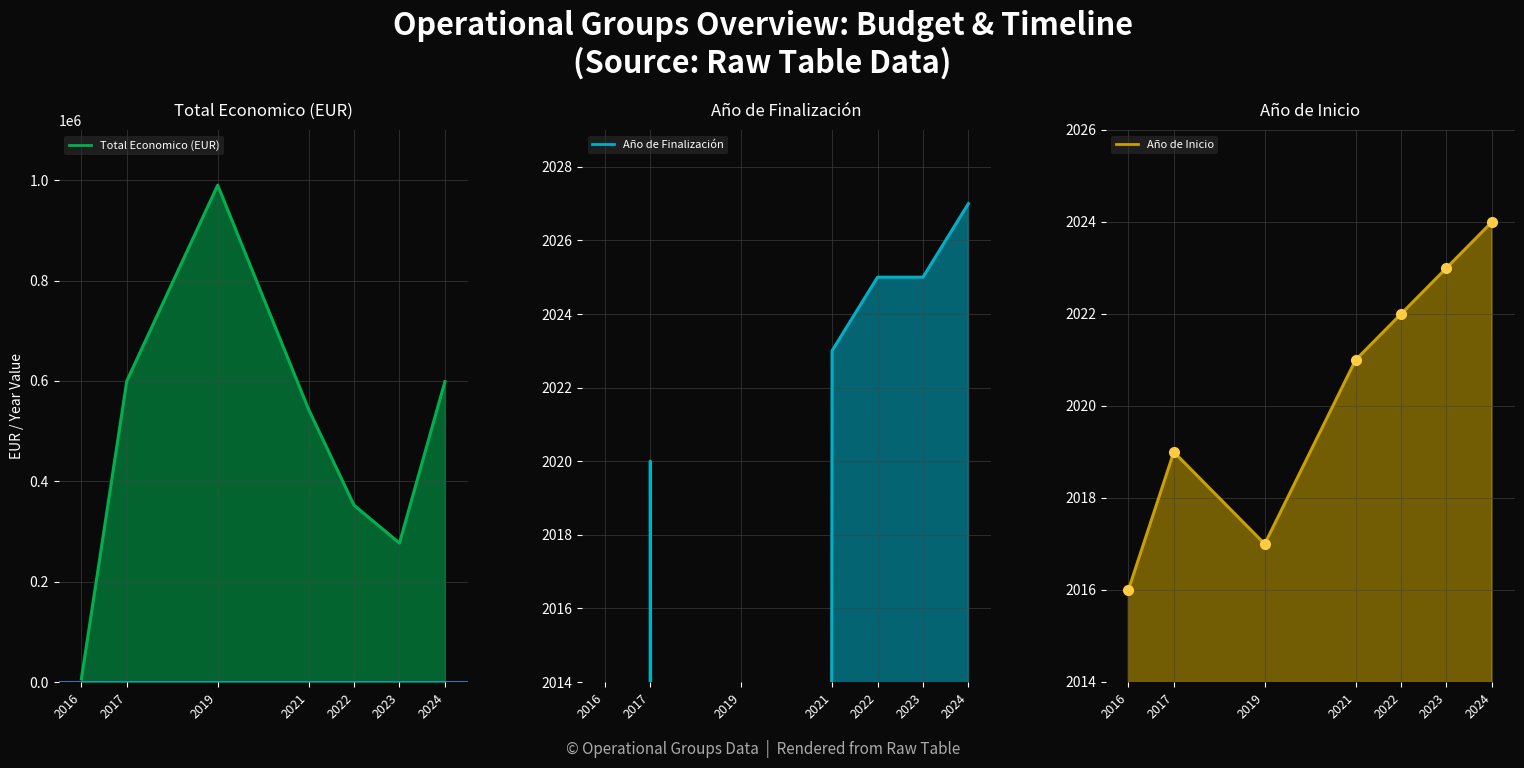

The Año de Finalización series shows 0 at 2016. True or false?

True